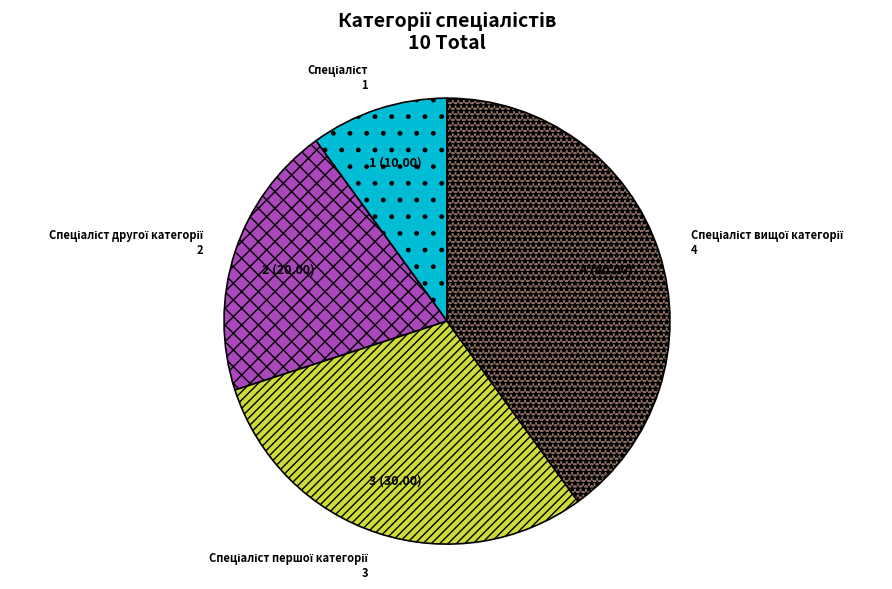

Is there a majority slice in this chart?

No